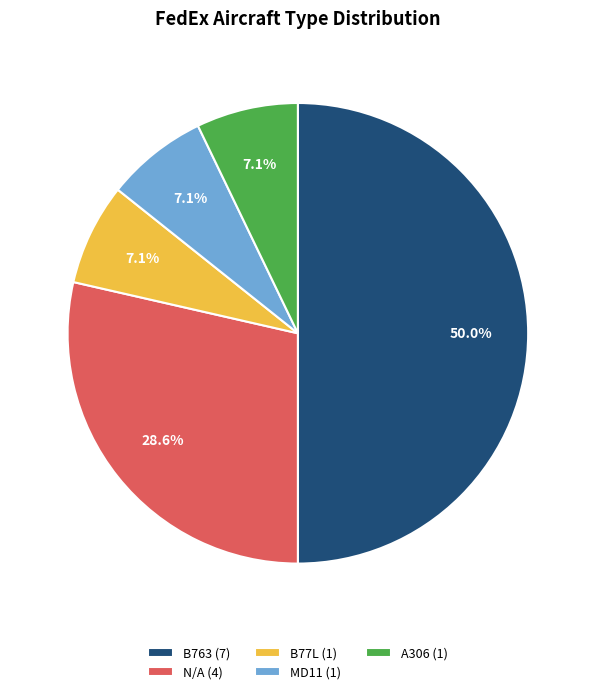

Does B77L account for over 50% of the chart?

No